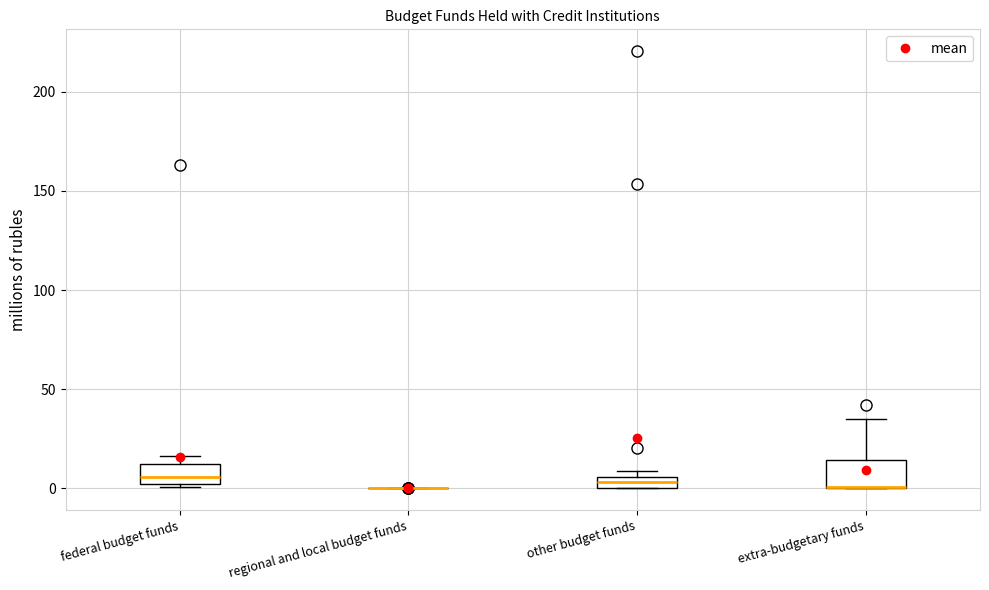

Where is the upper edge of the box for extra-budgetary funds on the y-axis? The values are not printed on the chart, so give them approximately, as read against the axis.

15